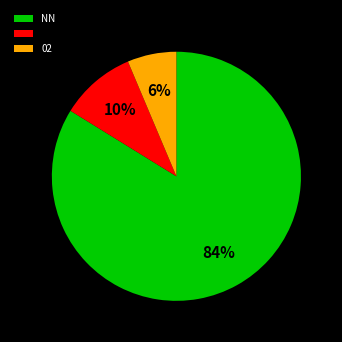

To the nearest percent, what is the average slice percentage?

33%